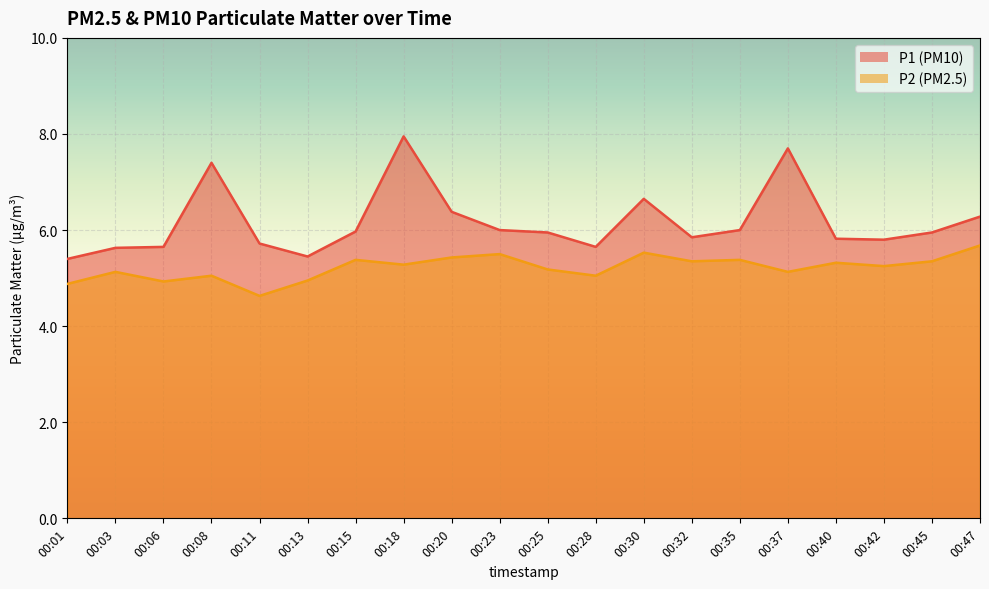

True or false: P2 and P1 intersect in this chart.

False